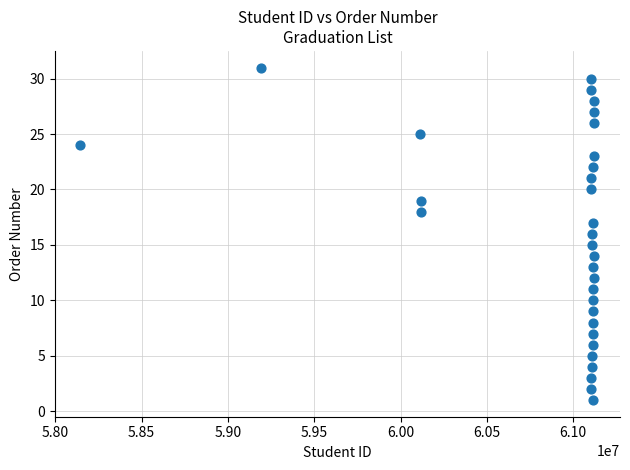

What is the range of Y values (max minus min)?

30